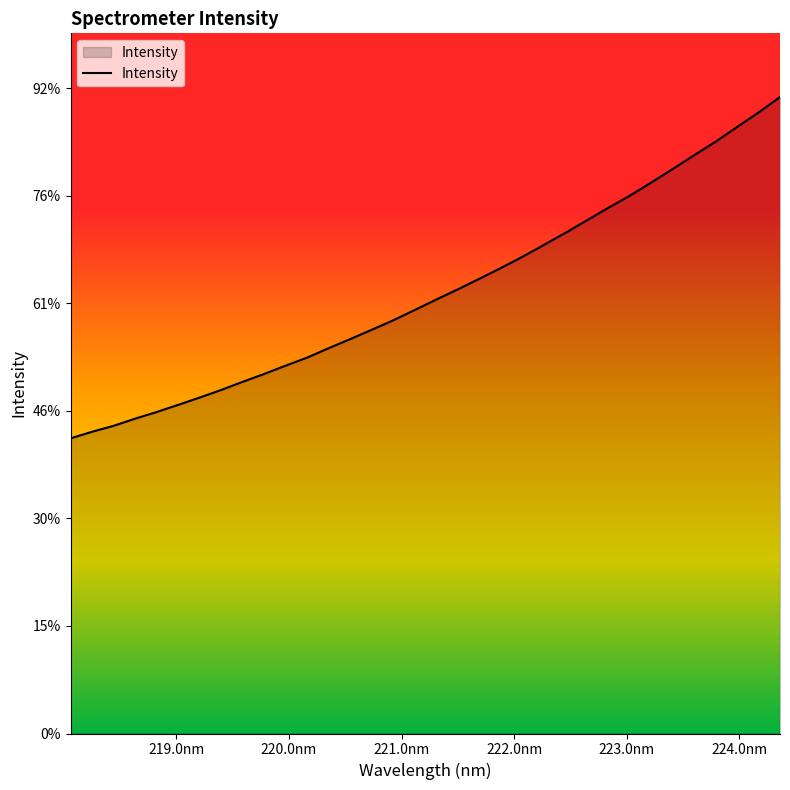

Does the chart have visible grid lines?

No